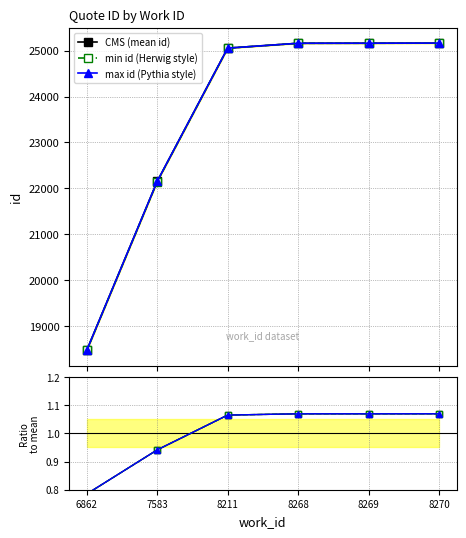

Reading left to right, transcribe all the data shown in this chart.

CMS (mean id): 18467.0	22150.0	25057.0	25163.0	25164.0	25166.0
min id (Herwig style): 18466.0	22147.0	25057.0	25163.0	25164.0	25165.0
max id (Pythia style): 18468.0	22153.0	25057.0	25163.0	25164.0	25167.0
CMS ratio: 0.8	0.9	1.1	1.1	1.1	1.1
min ratio: 0.8	0.9	1.1	1.1	1.1	1.1
max ratio: 0.8	0.9	1.1	1.1	1.1	1.1